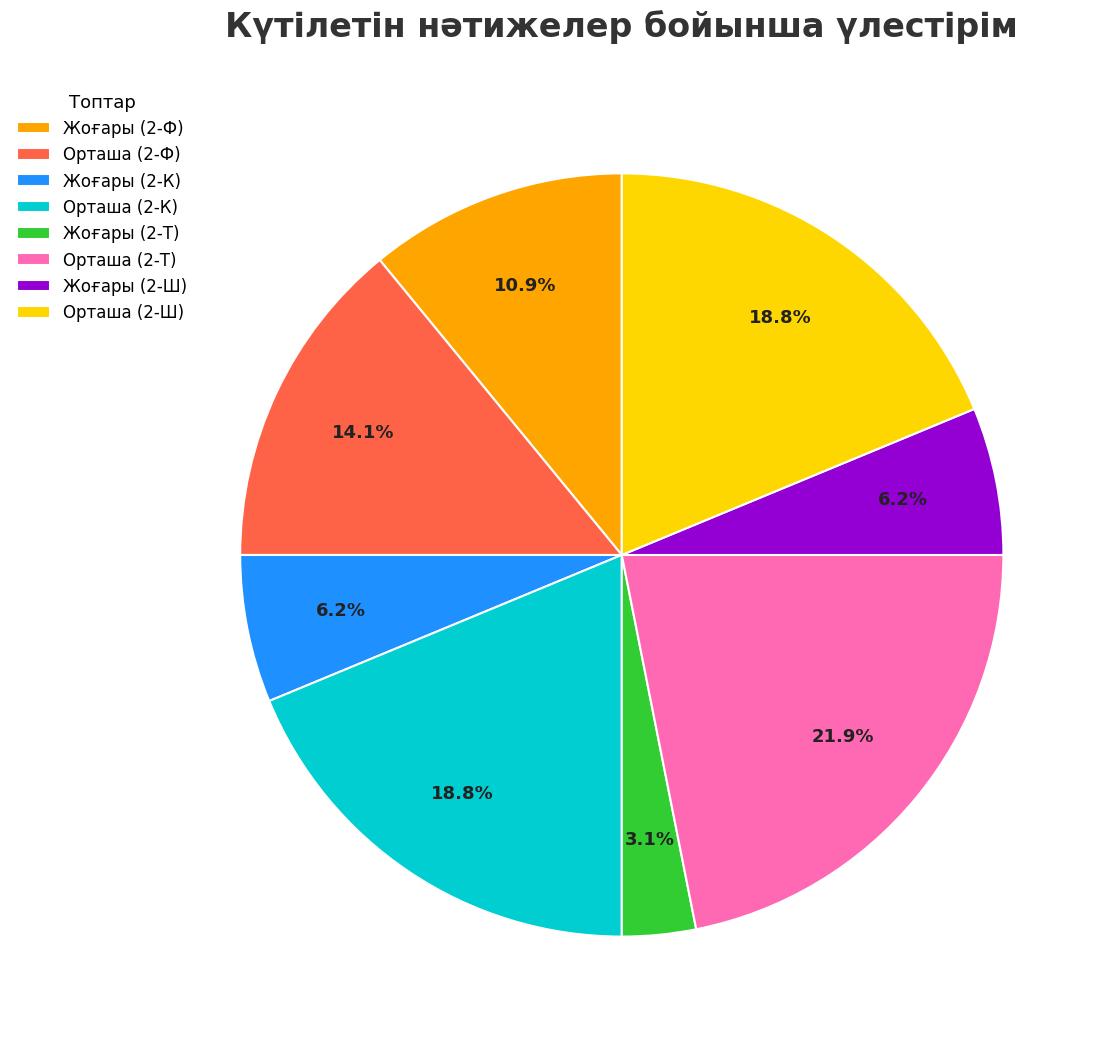

Between Жоғары (2-Ф) and Жоғары (2-Т), which is larger?

Жоғары (2-Ф)